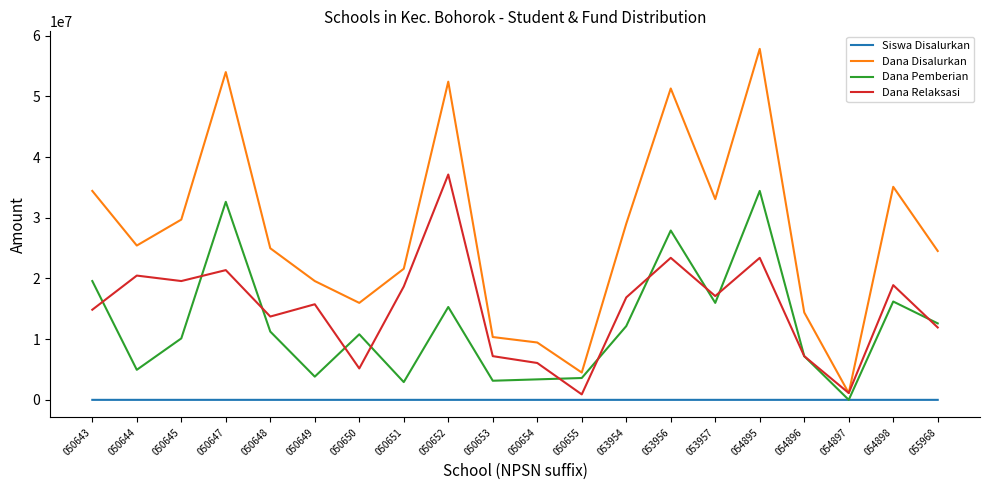

Between 050643 and 050654, which series saw the biggest shift?

Dana Disalurkan